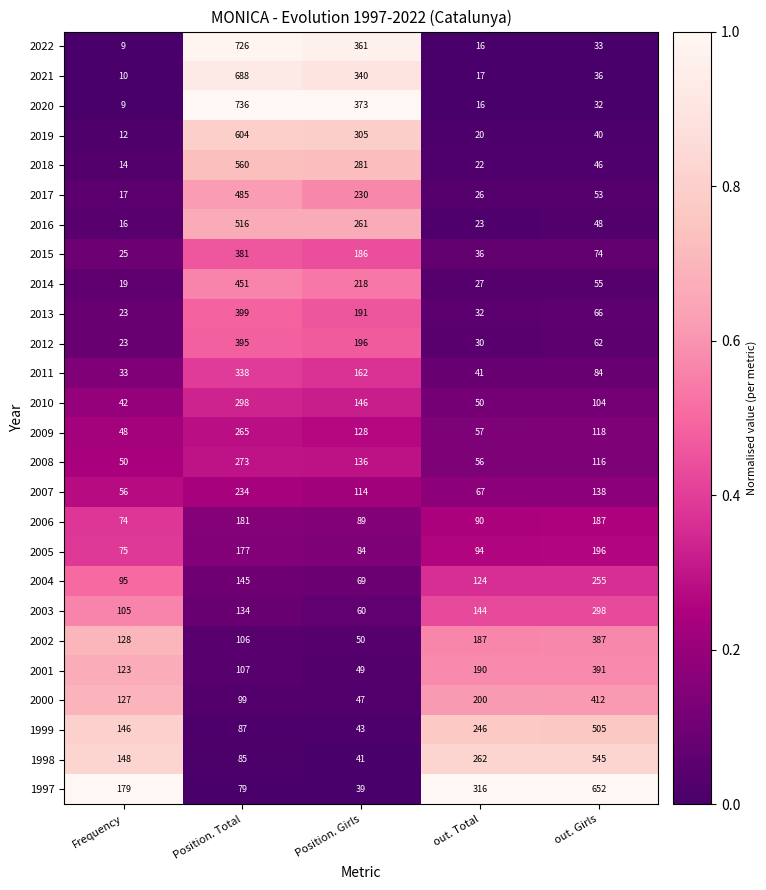

What is the sum of the 2003 values at Frequency and out. Total?

249